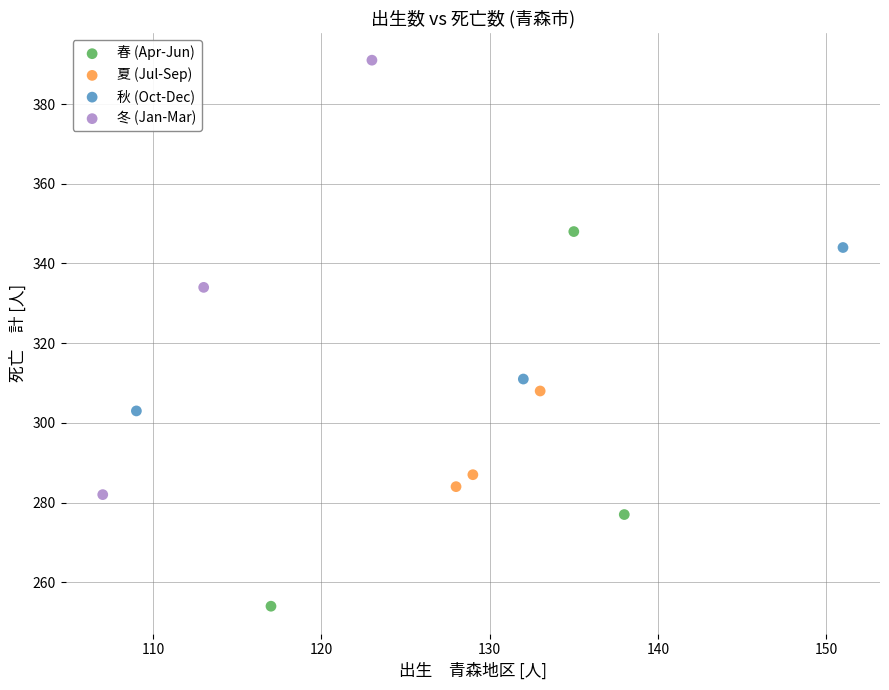

Which series contains the lowest Y value?

春 (Apr-Jun)